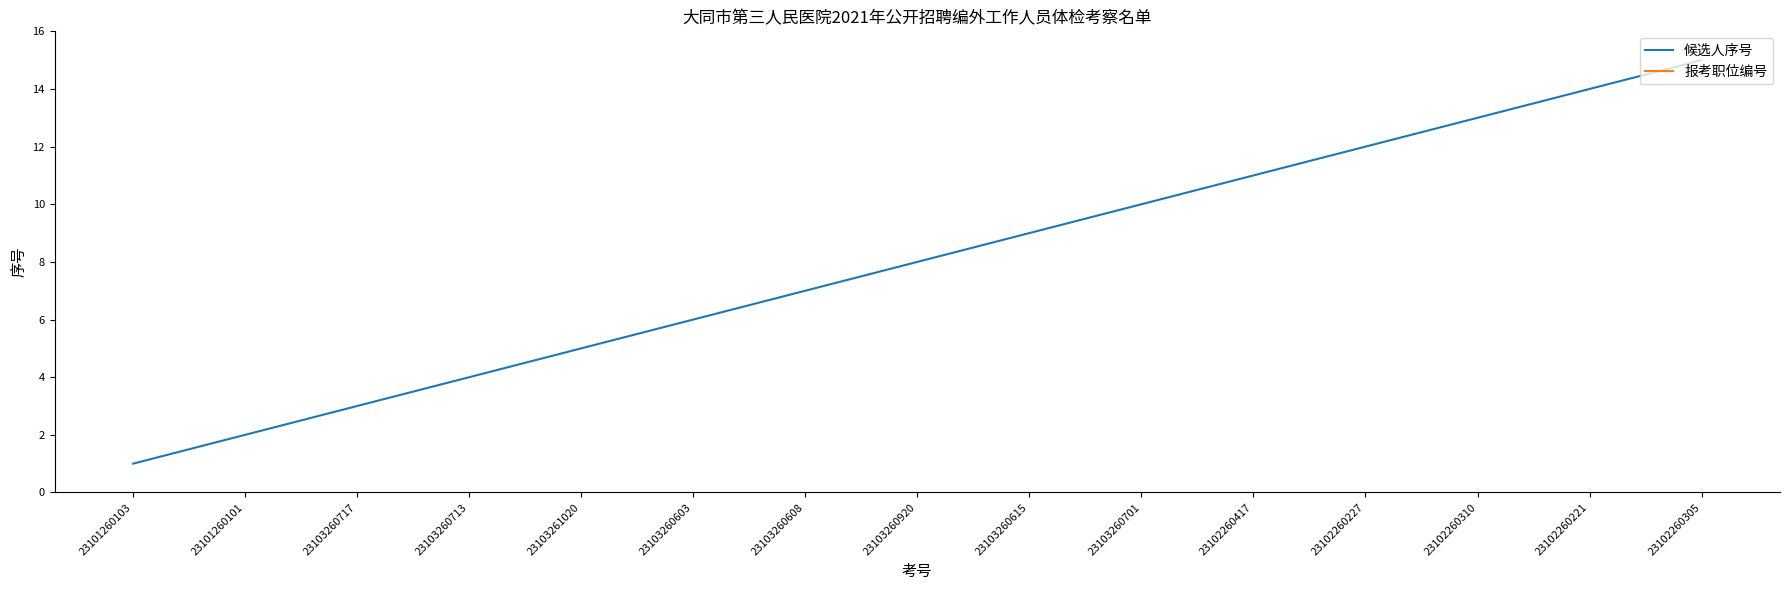

Is it true that 报考职位编号 equals 102 at 23103260717?

True